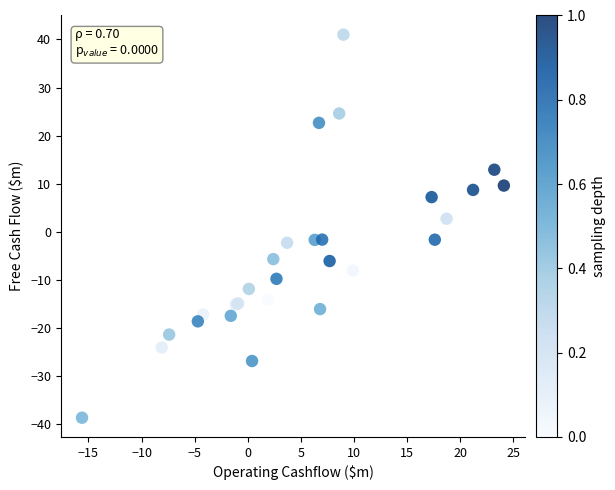

What Y value in the scatter plot is closest to 1?

2.7